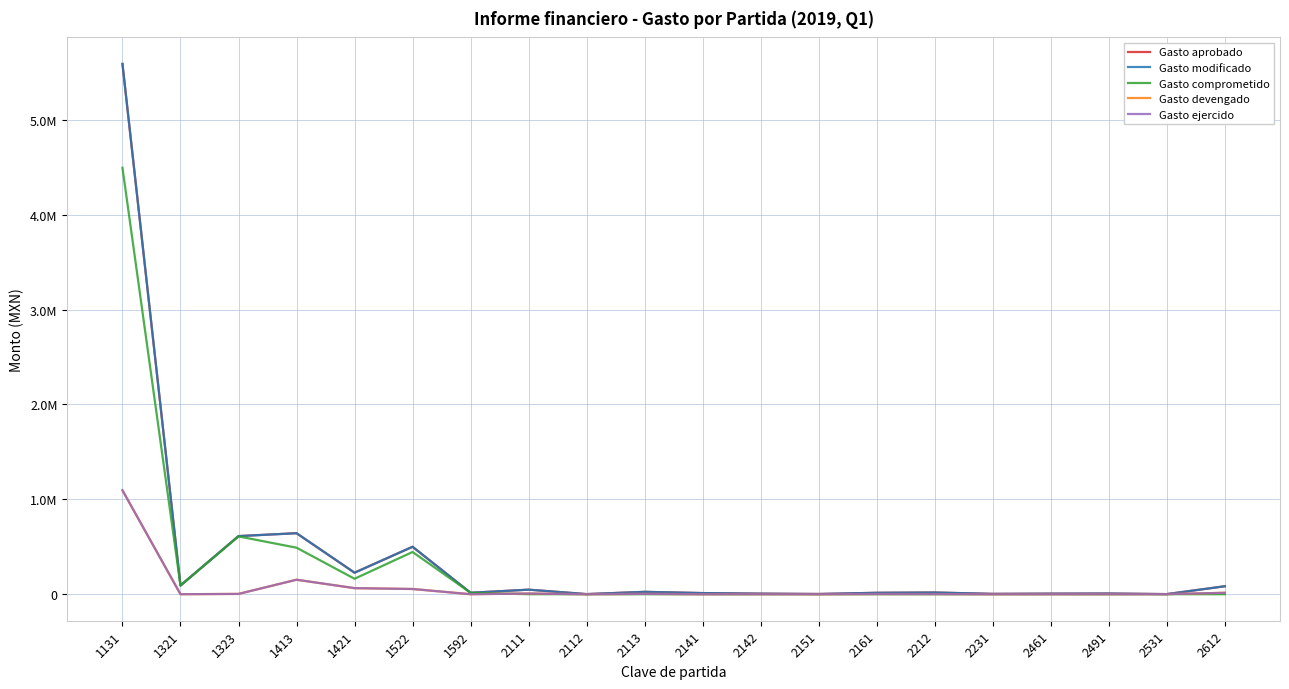

Is this an area chart (filled region under the line)?

No